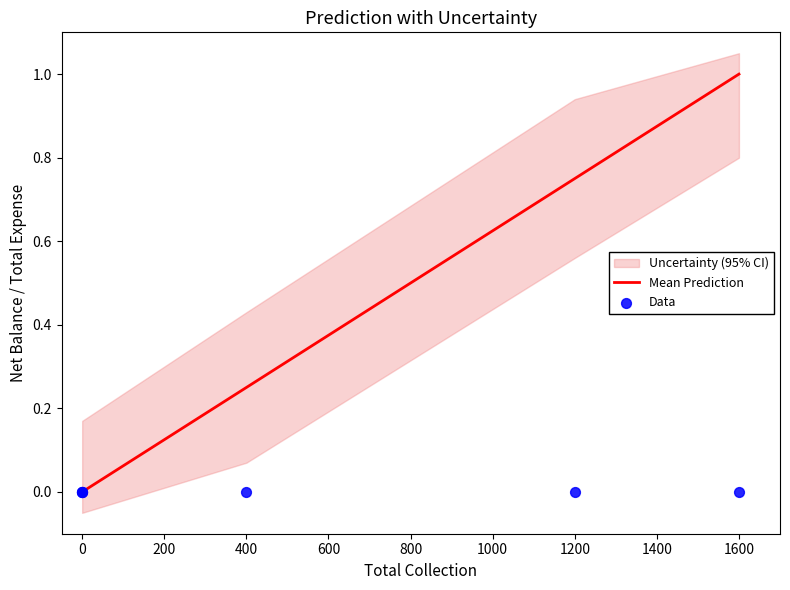

What is the total value across all series at 600?

0.8